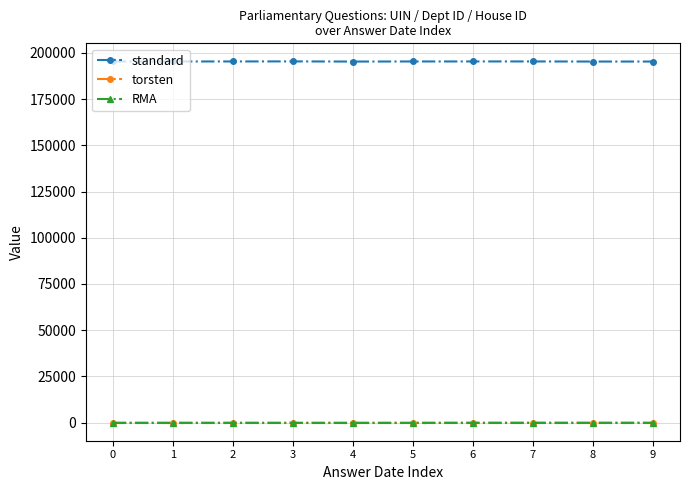

What is the approximate value of standard at 5, to the nearest 10?

195360